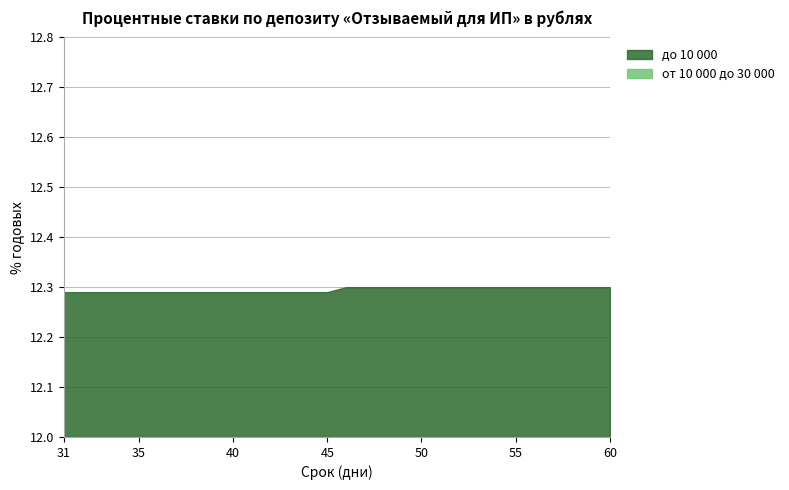

Between 34 and 38, which series saw the biggest shift?

до 10 000